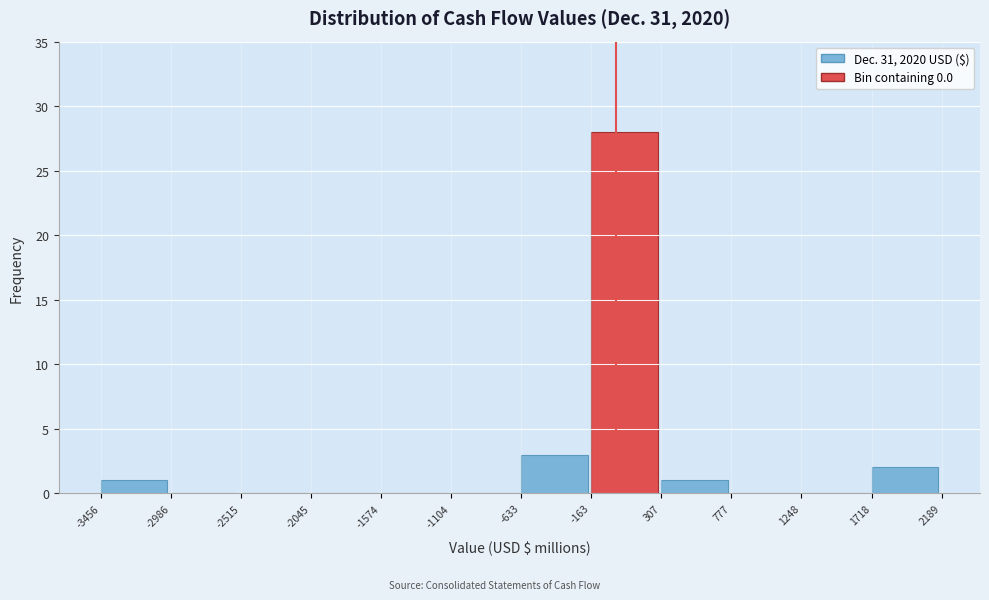

Reading left to right, transcribe this chart: for each bar, give the range it covers on the x-axis and its height. The values are not printed on the chart, so give them approximately, as read against the axis.

-3456 to -2986: 1
-2986 to -2515: 0
-2515 to -2045: 0
-2045 to -1574: 0
-1574 to -1104: 0
-1104 to -633: 0
-633 to -163: 3
-163 to 307: 28
307 to 777: 1
777 to 1248: 0
1248 to 1718: 0
1718 to 2189: 2